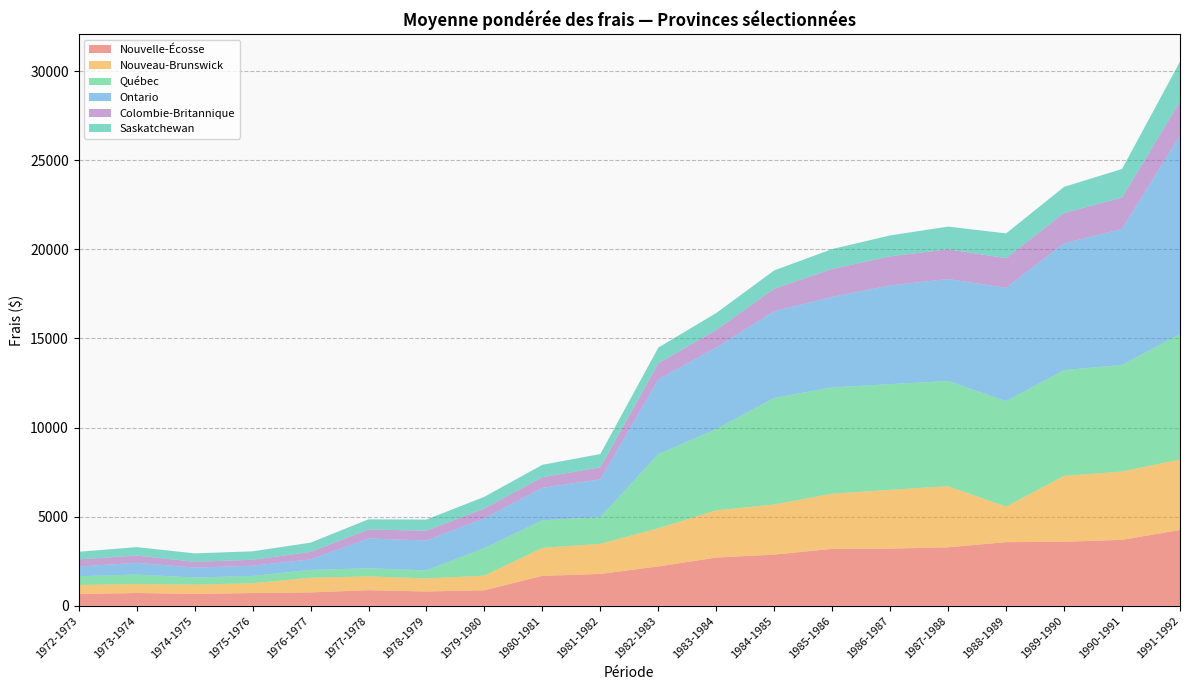

Reading right to left, what are all the values shown in this chart?

Nouvelle-Écosse: 4257	3703	3594	3573	3284	3208	3198	2875	2709	2211	1789	1680	874	805	876	752	717	668	720	664
Nouveau-Brunswick: 3951	3830	3693	1988	3426	3298	3091	2808	2646	2137	1687	1569	817	731	777	821	550	517	500	504
Québec: 7037	5979	5939	5915	5904	5931	5962	5978	4557	4161	1500	1547	1546	452	455	441	408	403	534	492
Ontario: 11141	7633	7112	6365	5722	5540	5083	4867	4581	4188	2119	1825	1676	1681	1668	593	575	556	661	541
Colombie-Britannique: 1901	1757	1705	1663	1667	1633	1566	1263	987	908	678	596	549	546	504	415	332	324	404	407
Saskatchewan: 2244	1608	1463	1391	1274	1173	1116	1029	951	882	744	695	657	626	574	521	475	475	475	425